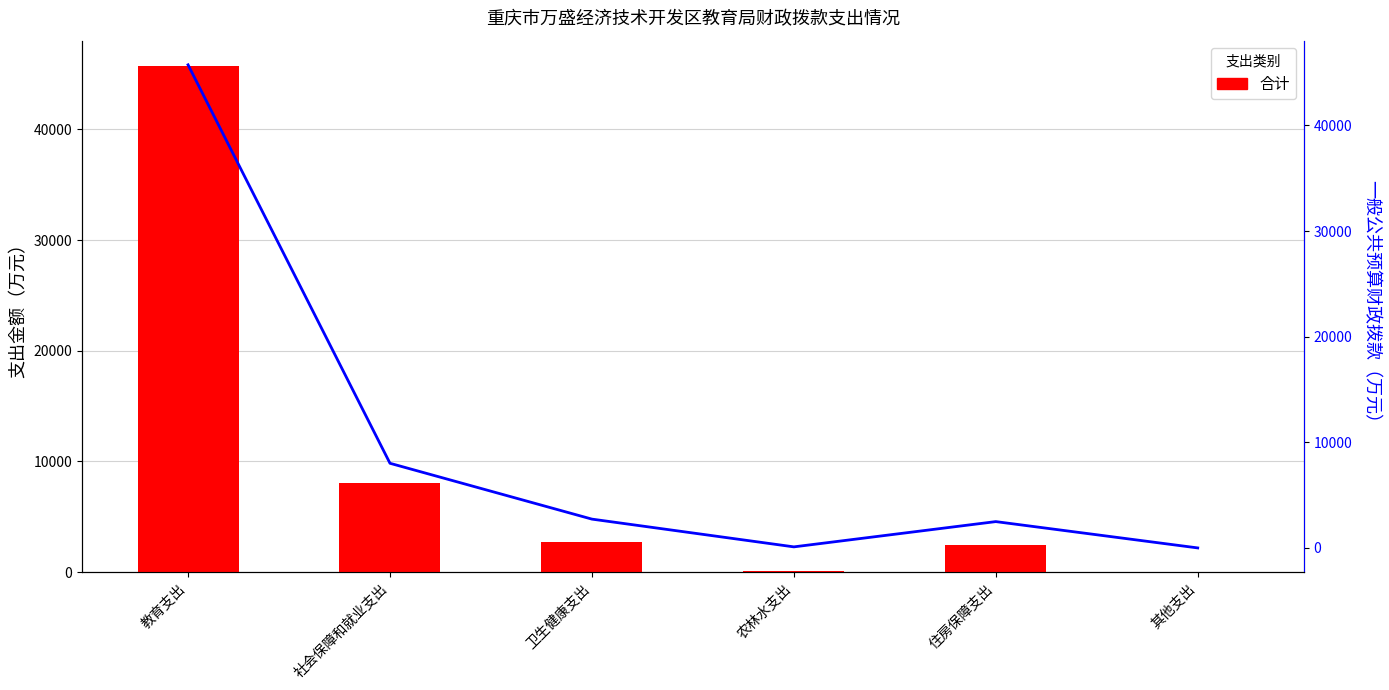

Is it true that 合计 equals 10.0 at 其他支出?

True